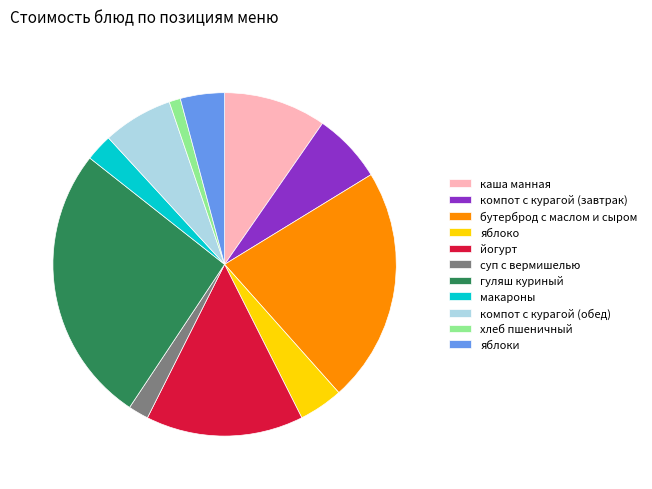

The каша манная slice represents 10% of the pie. True or false?

True